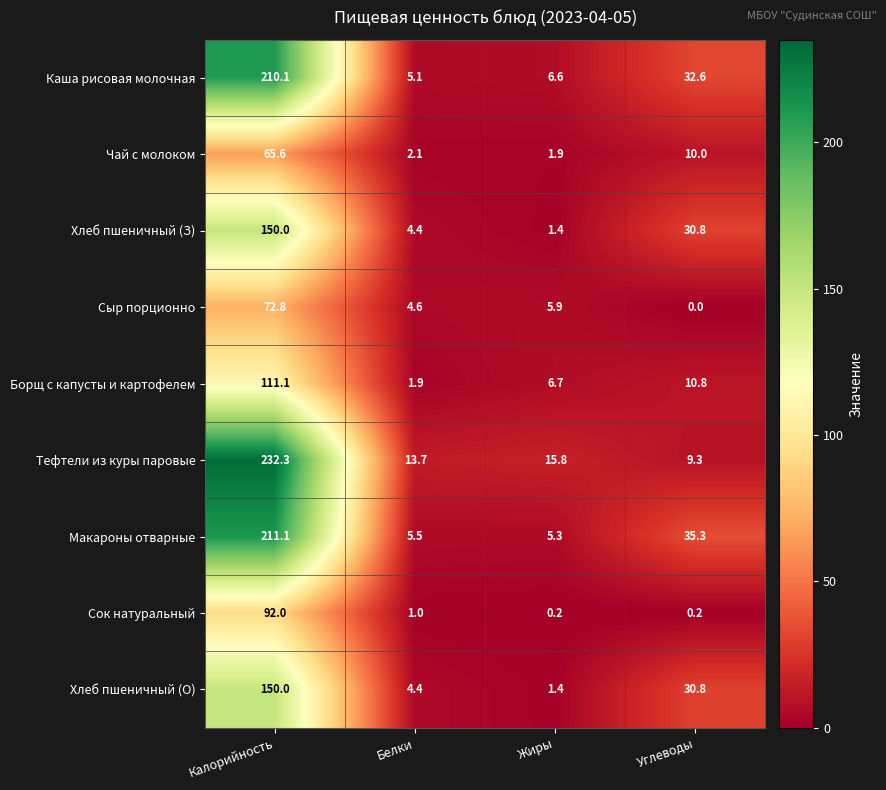

What is the difference between the Чай с молоком values at Углеводы and Белки?

7.9